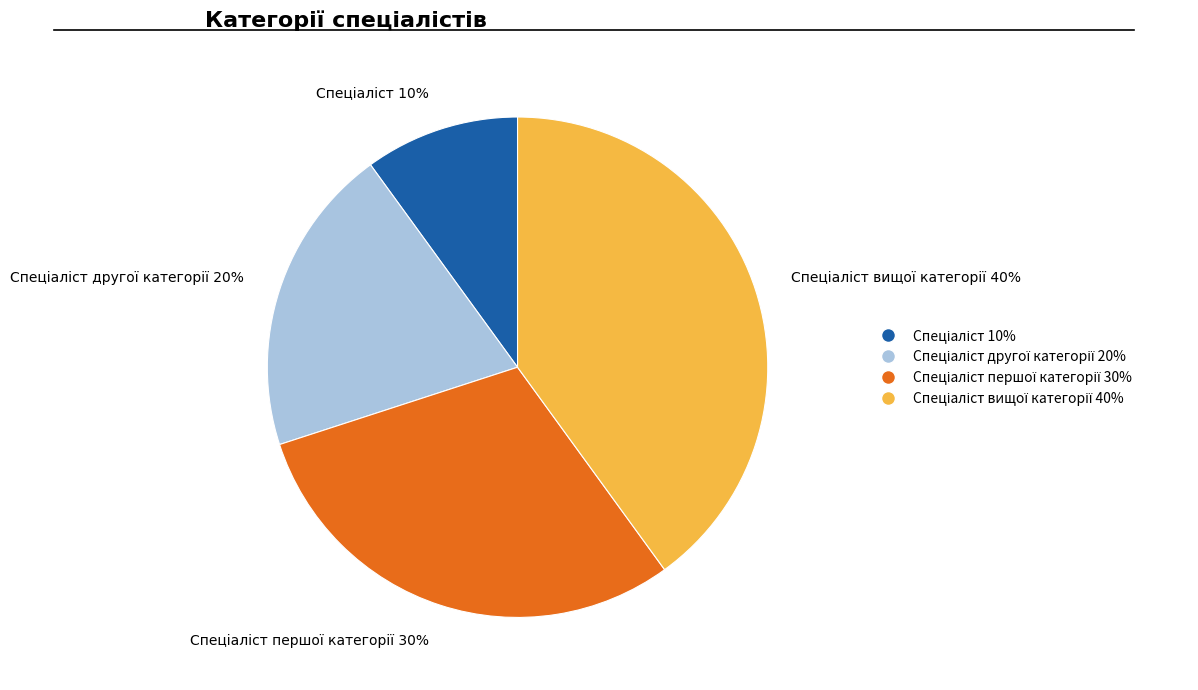

To the nearest percent, what is the difference between the largest and smallest slice percentages?

30%